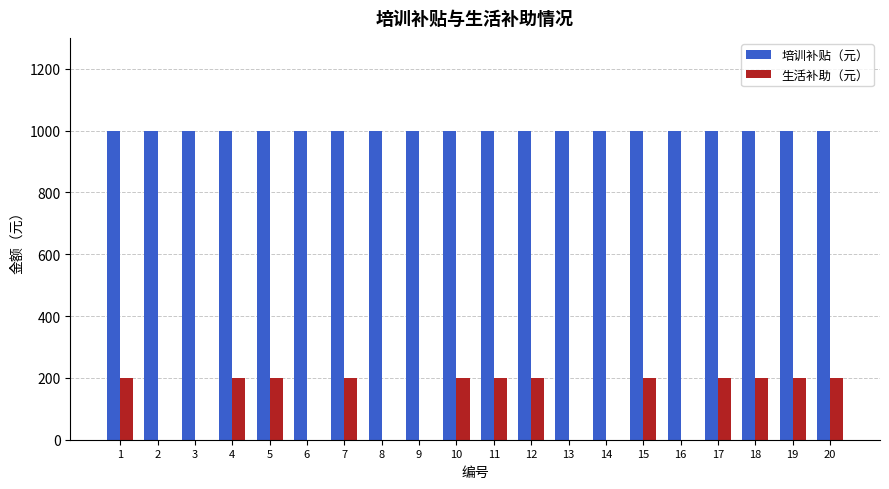

What is the total value across all series at 15?

1200